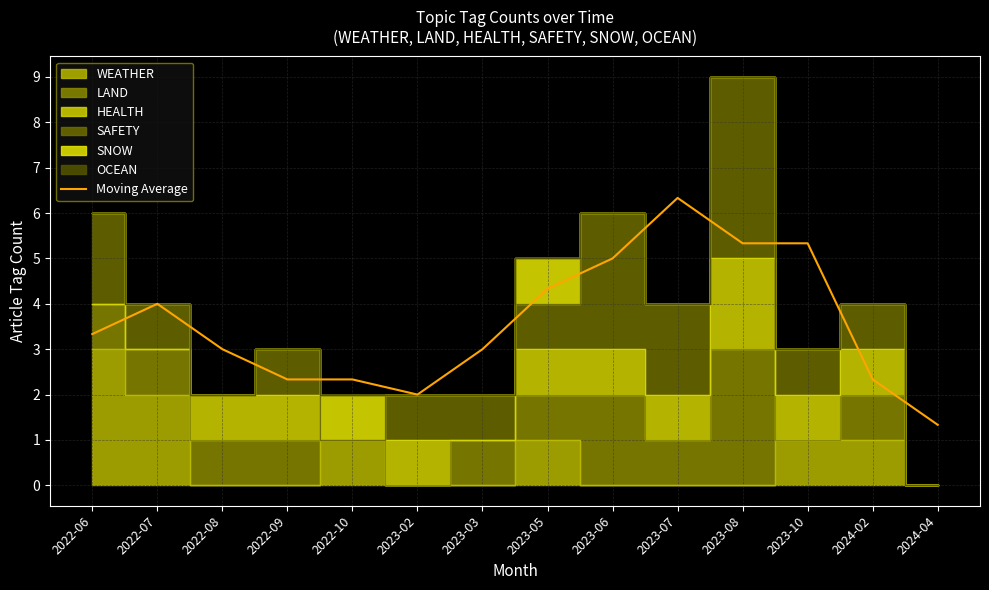

Reading left to right, what are all the values shown in this chart?

2022-06=3.3	2022-07=4.0	2022-08=3.0	2022-09=2.3	2022-10=2.3	2023-02=2.0	2023-03=3.0	2023-05=4.3	2023-06=5.0	2023-07=6.3	2023-08=5.3	2023-10=5.3	2024-02=2.3	2024-04=1.3